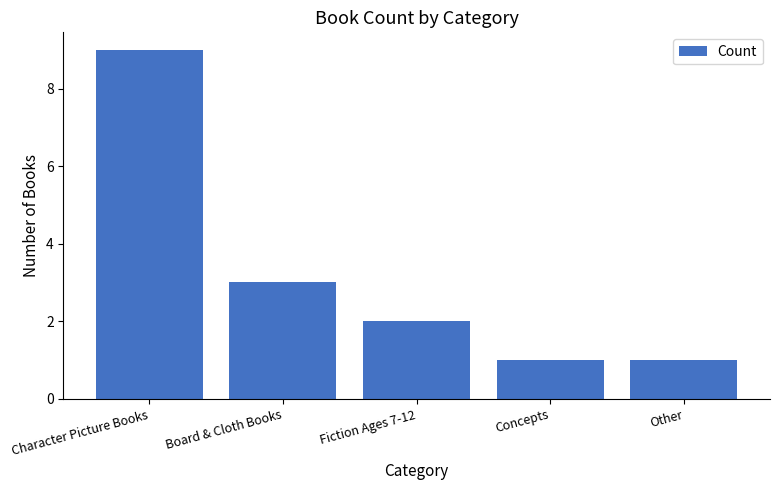

Where does the data first go above 2?

Character Picture Books